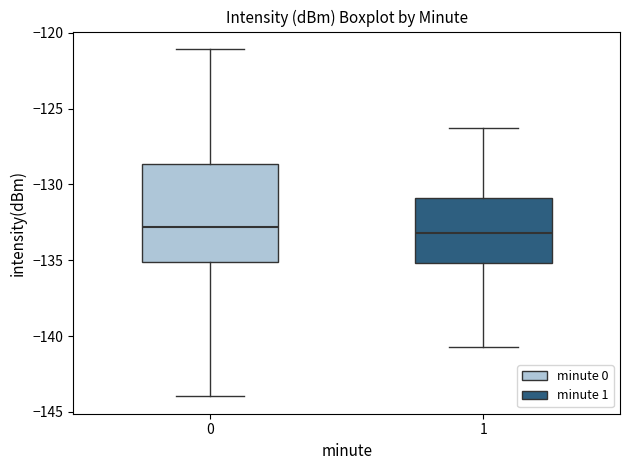

Reading left to right, transcribe this box plot: for each box, give where its median line is, the range the box spans, and where its two whiskers end, as read against the y-axis. The values are not printed on the chart, so give them approximately, as read against the axis.

0: median -133.0, box -135.0 to -128.5, whiskers -144.0 to -121.0
1: median -133.0, box -135.0 to -131.0, whiskers -140.5 to -126.5